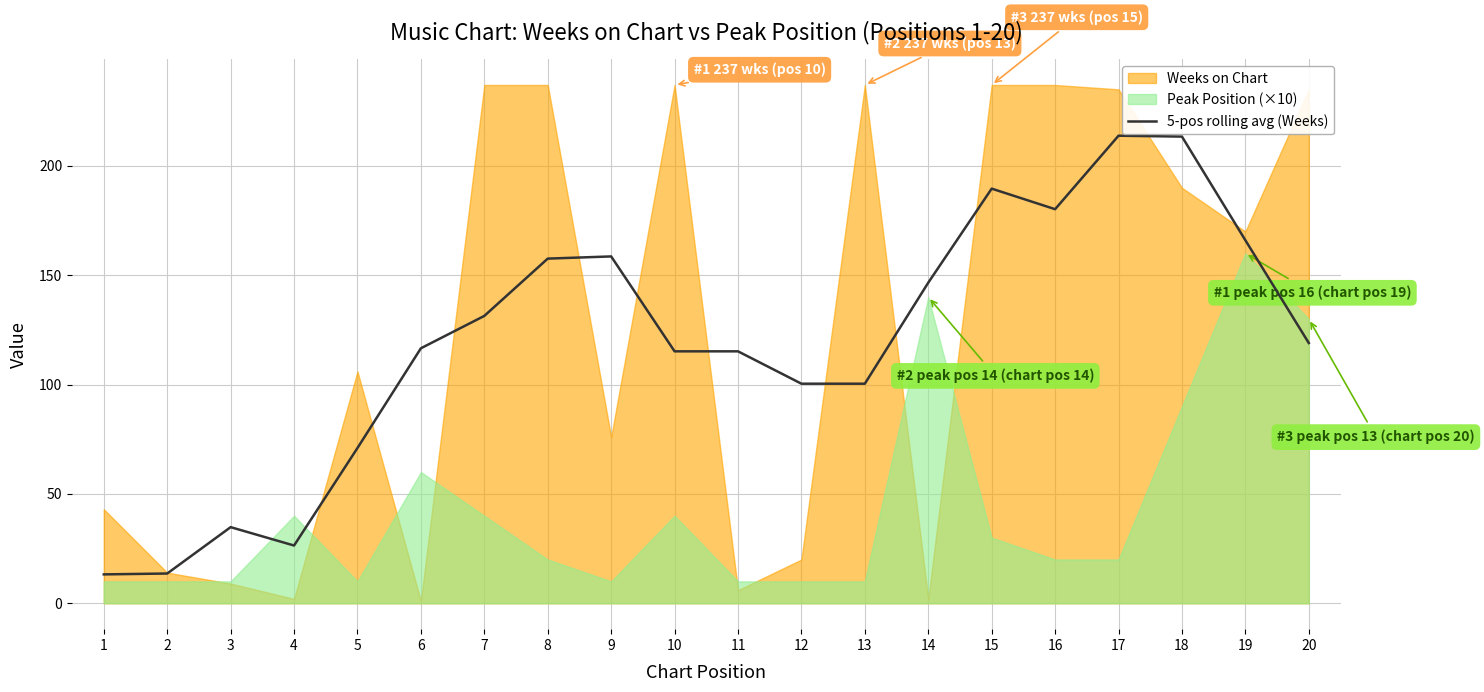

What is the difference between the maximum and minimum values?

200.6